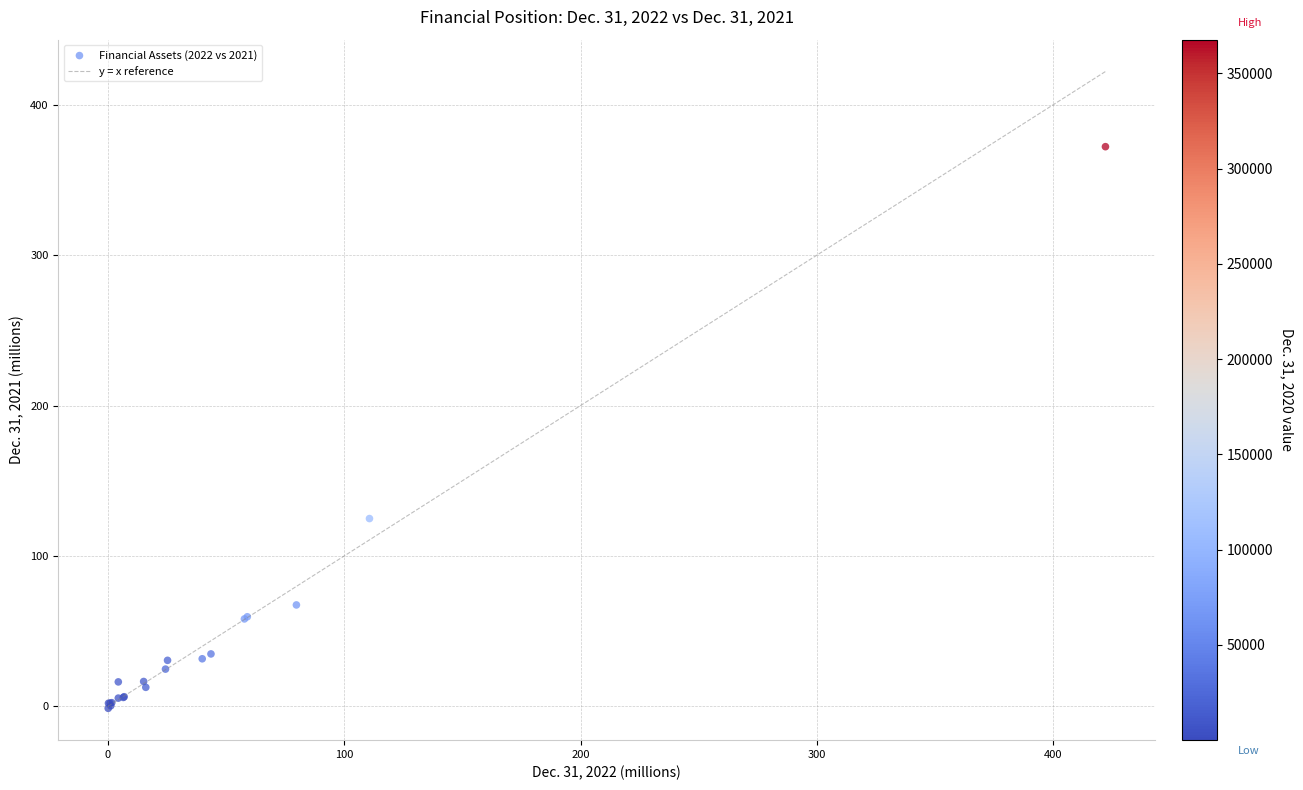

What Y value in the scatter plot is closest to 185?

124.8